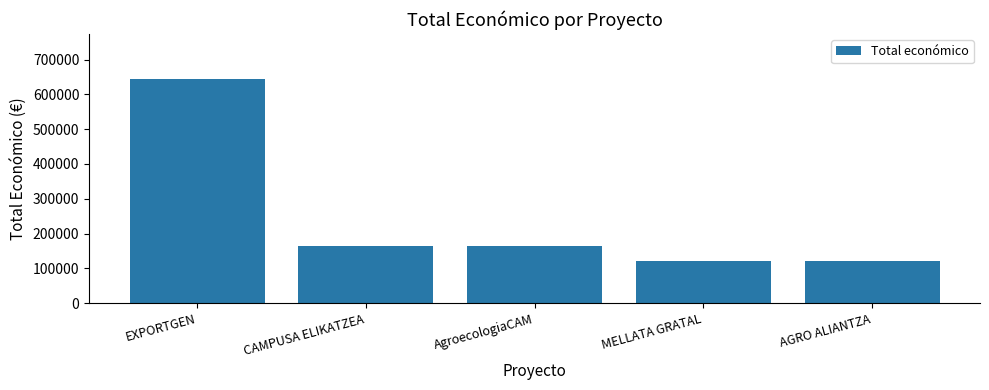

What is the minimum value shown in the chart?

120000